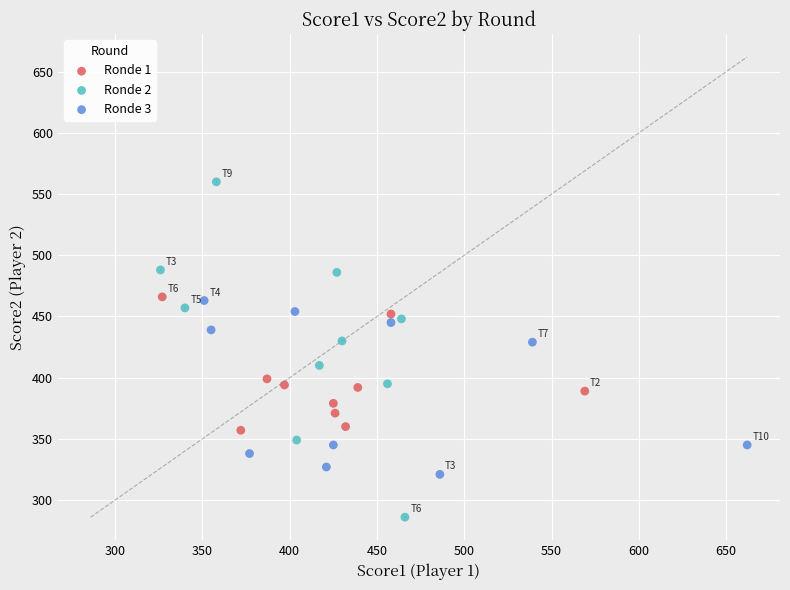

Which series reaches the minimum Y coordinate?

Ronde 2